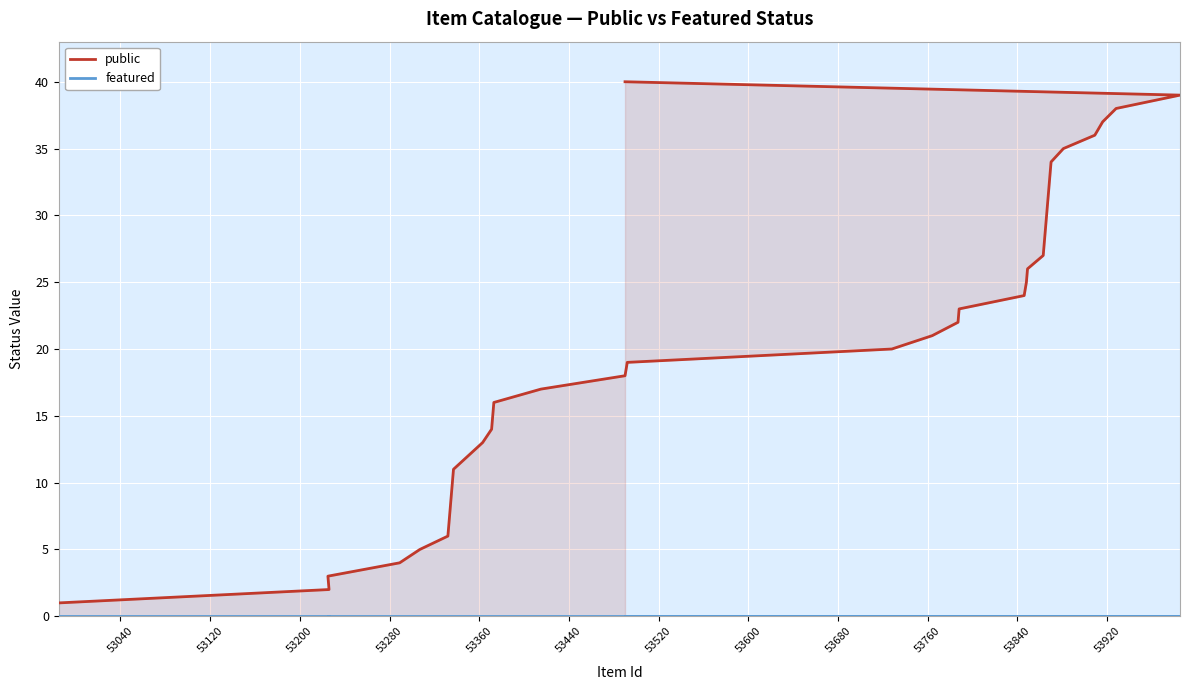

What is the sum of all public values?

820